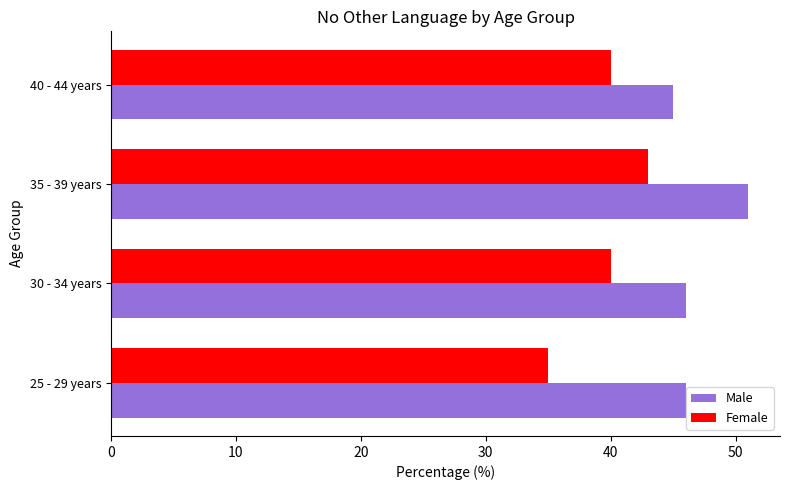

The value of Male at 35 - 39 years is 91. True or false?

False